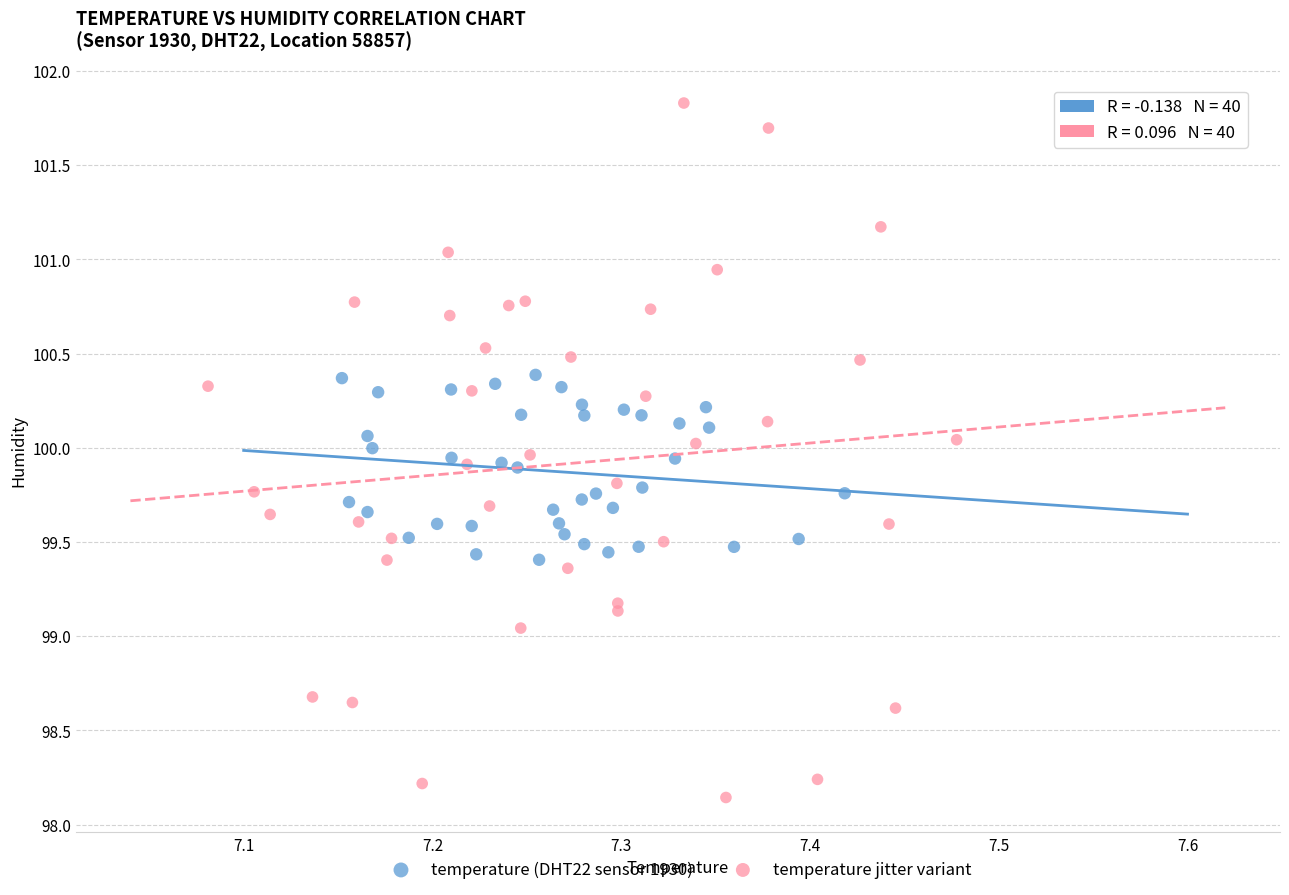

Which series contains the highest Y value?

temperature jitter variant